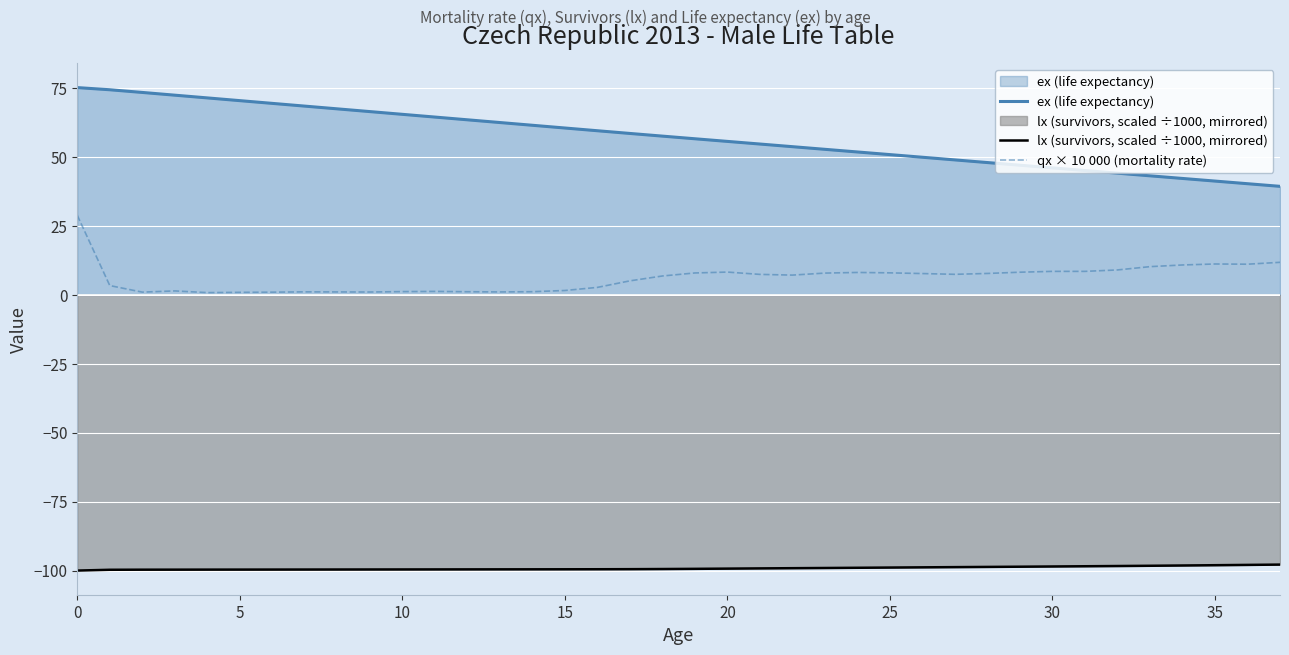

At how many categories does at least one series exceed -53?

38